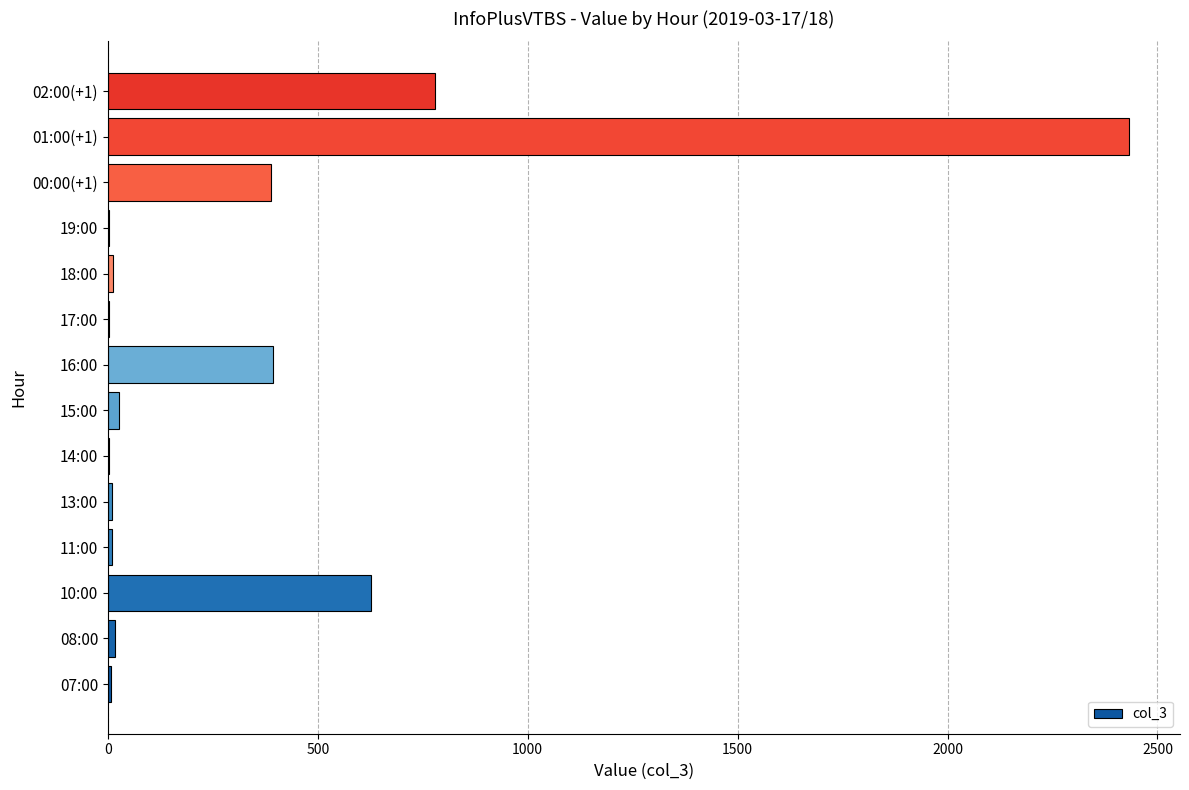

Where is the data nearest to the value 1217?

02:00(+1)